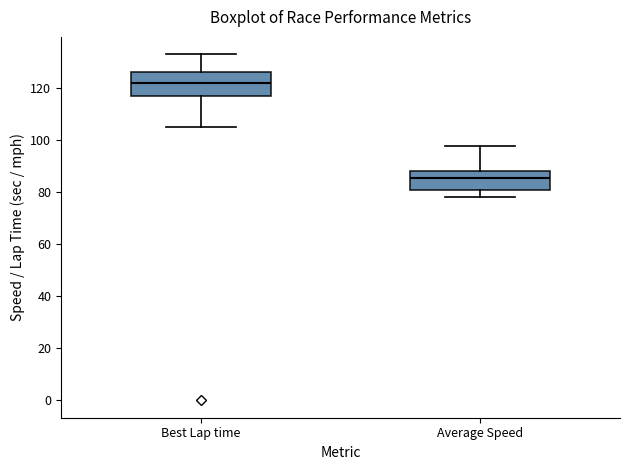

Which box has the highest median line?

Best Lap time